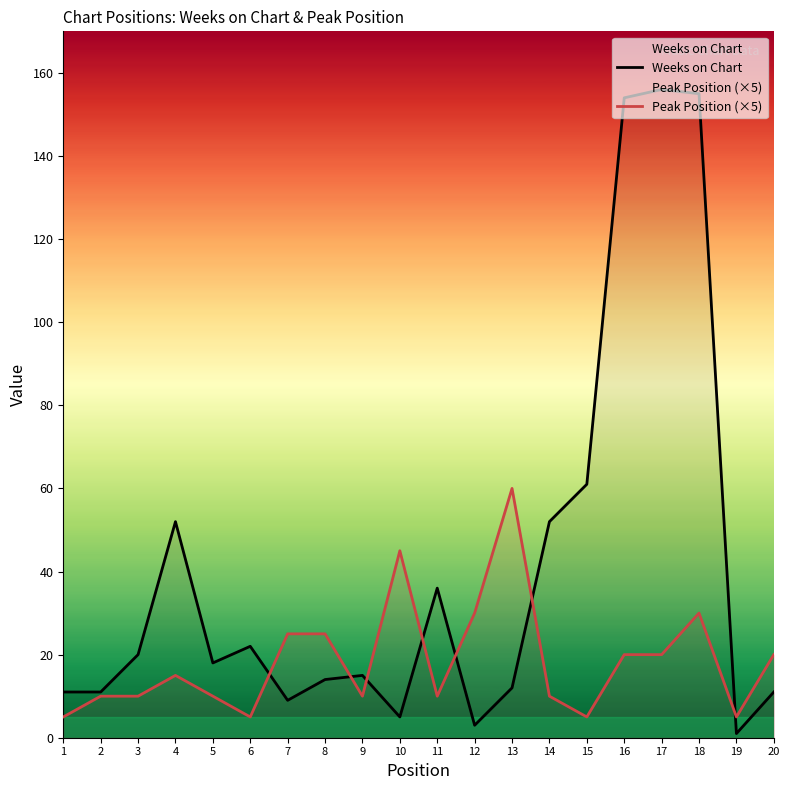

Reading left to right, transcribe all the data shown in this chart.

Weeks on Chart: 11	11	20	52	18	22	9	14	15	5	36	3	12	52	61	154	156	155	1	11
Peak Position (×5): 5	10	10	15	10	5	25	25	10	45	10	30	60	10	5	20	20	30	5	20